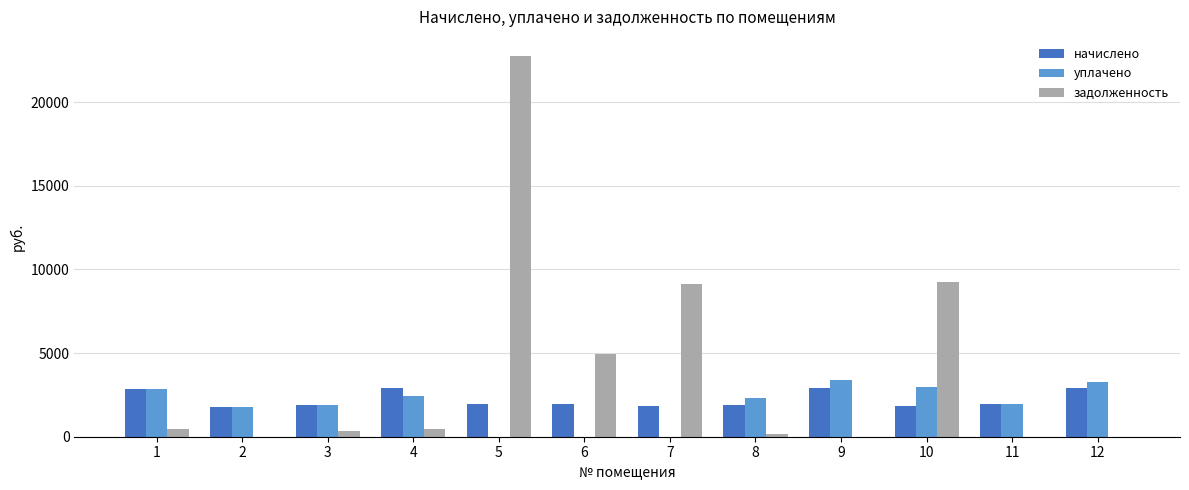

What is the total value across all series at 7?

11011.8